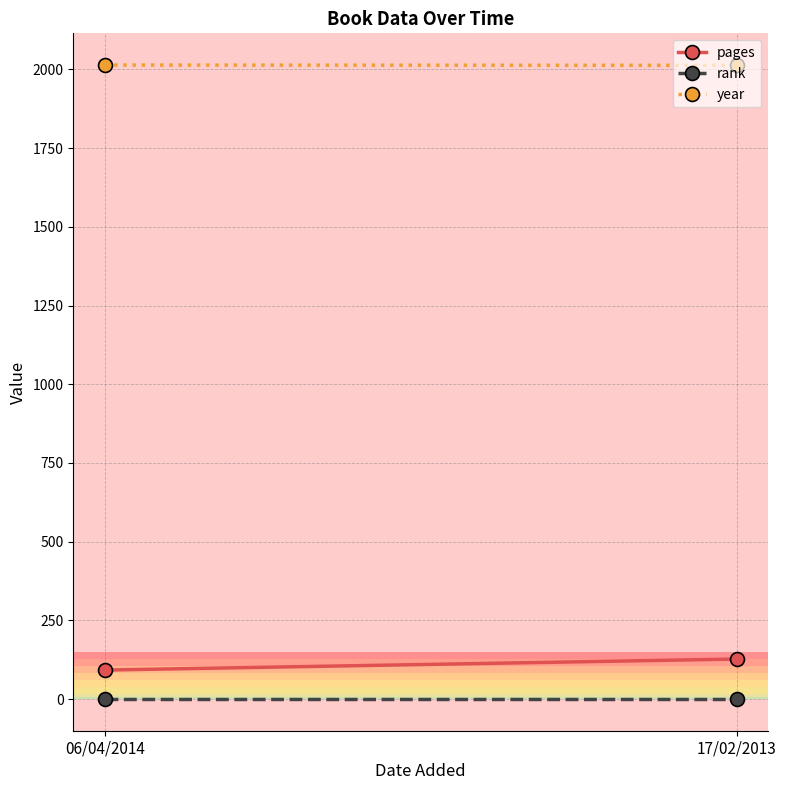

What is the sum of the year values at 06/04/2014 and 17/02/2013?

4027